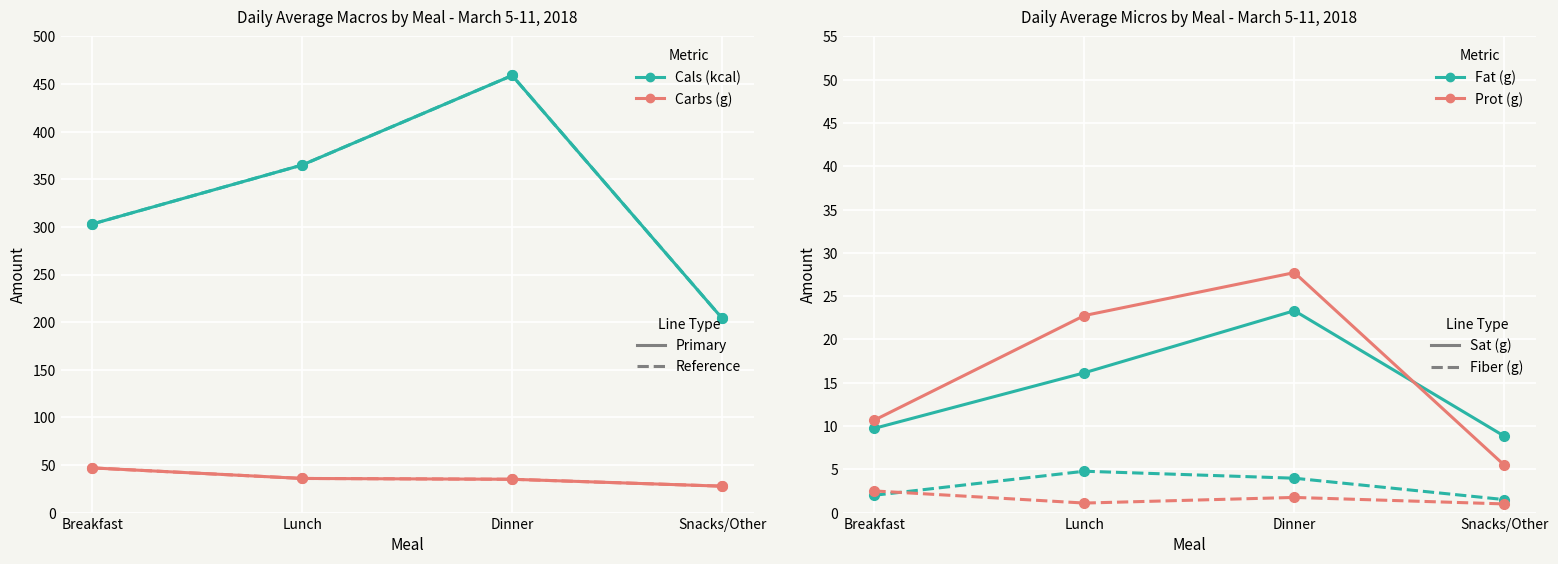

What is the sum of all Fat (g) values?

58.0